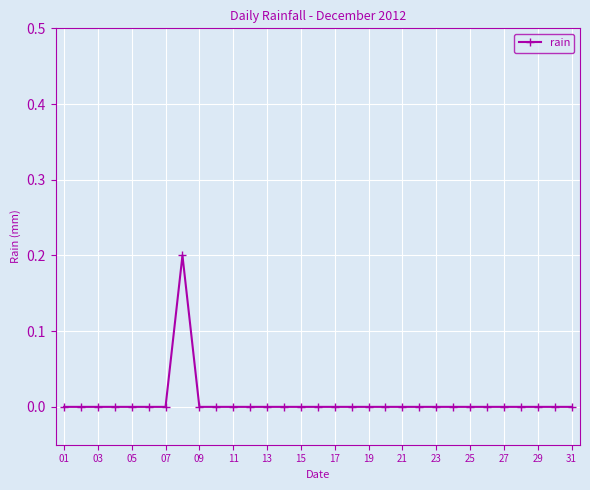

True or false: there are more than 0 points higher than both neighbors.

True